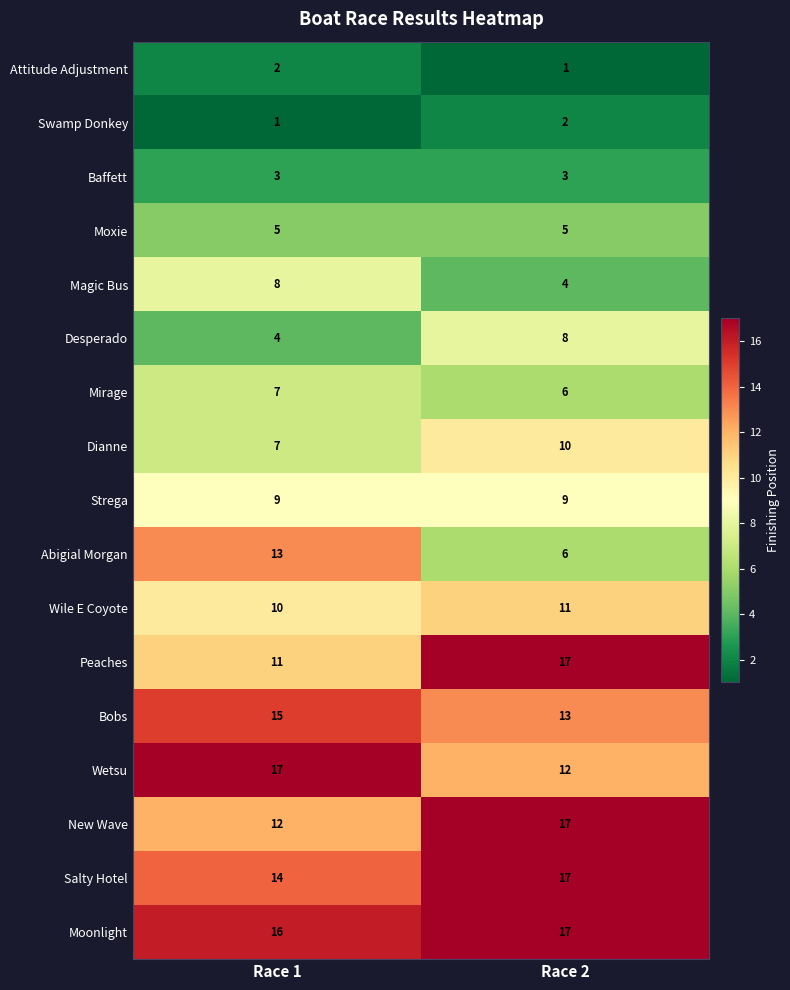

The Moxie series shows 5 at Race 1. True or false?

True